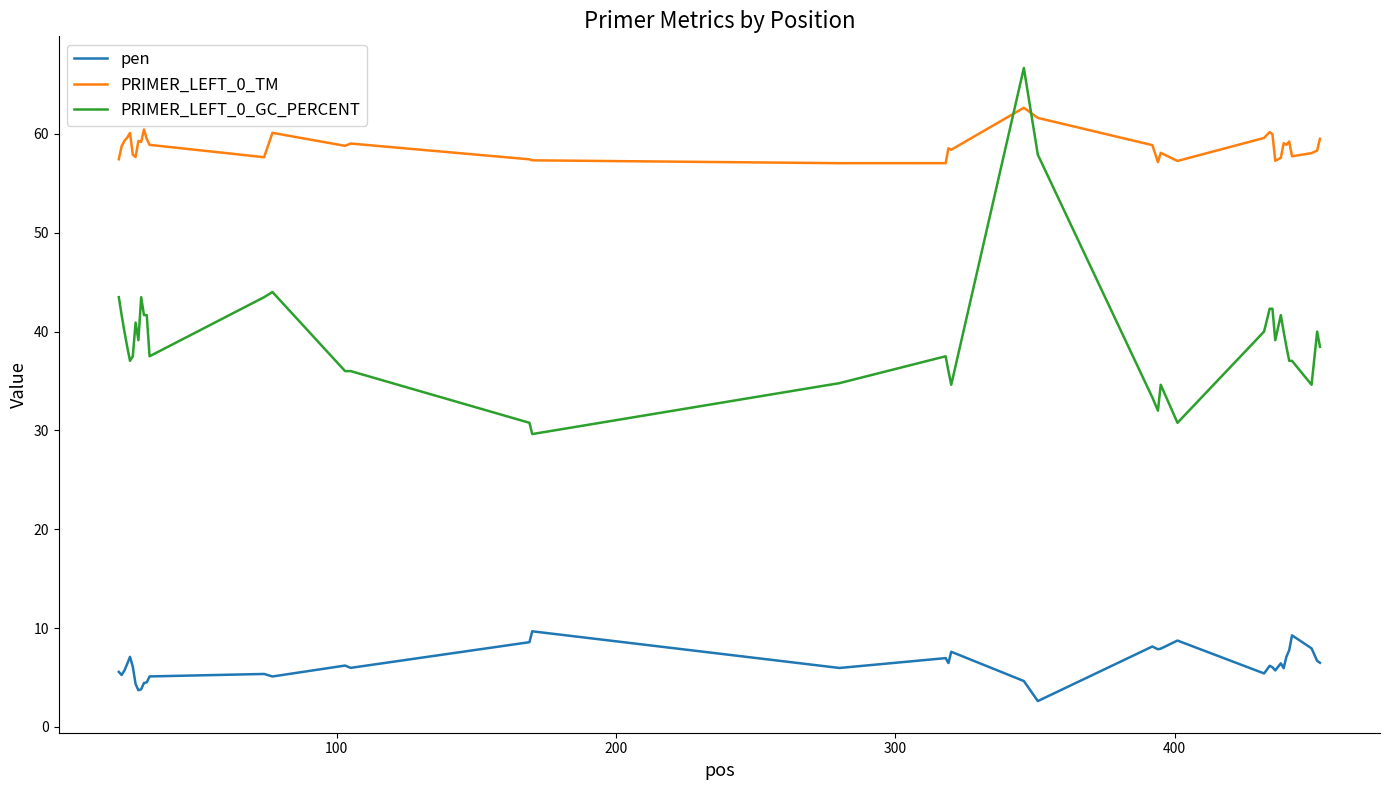

What is the maximum value for pen?

9.7